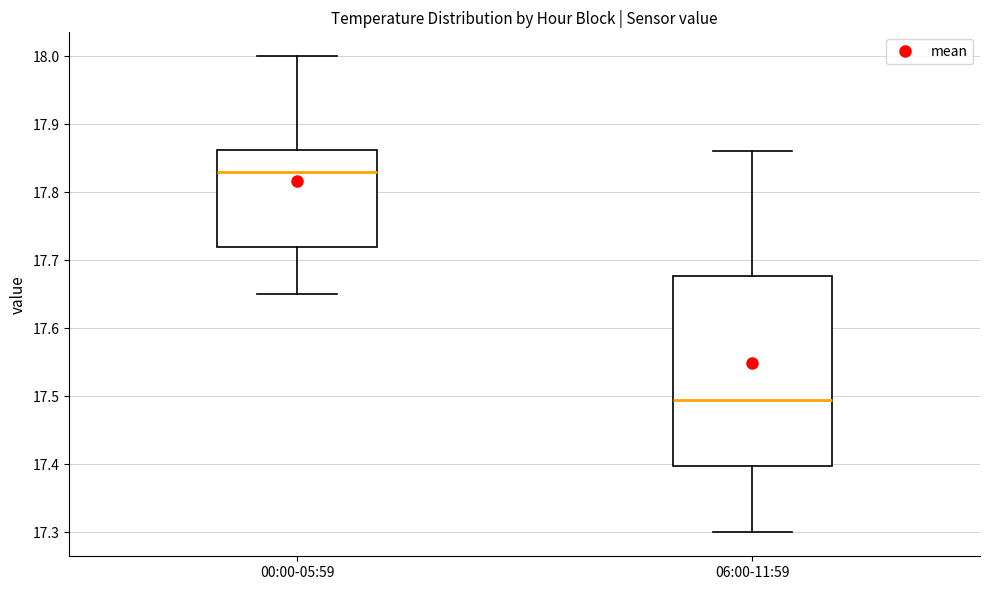

Reading left to right, read every box against the y-axis: the position of its median line, the range the box covers, and the ends of its whiskers. The values are not printed on the chart, so give them approximately, as read against the axis.

00:00-05:59: median 17.83, box 17.72 to 17.86, whiskers 17.65 to 18.00
06:00-11:59: median 17.50, box 17.40 to 17.68, whiskers 17.30 to 17.86